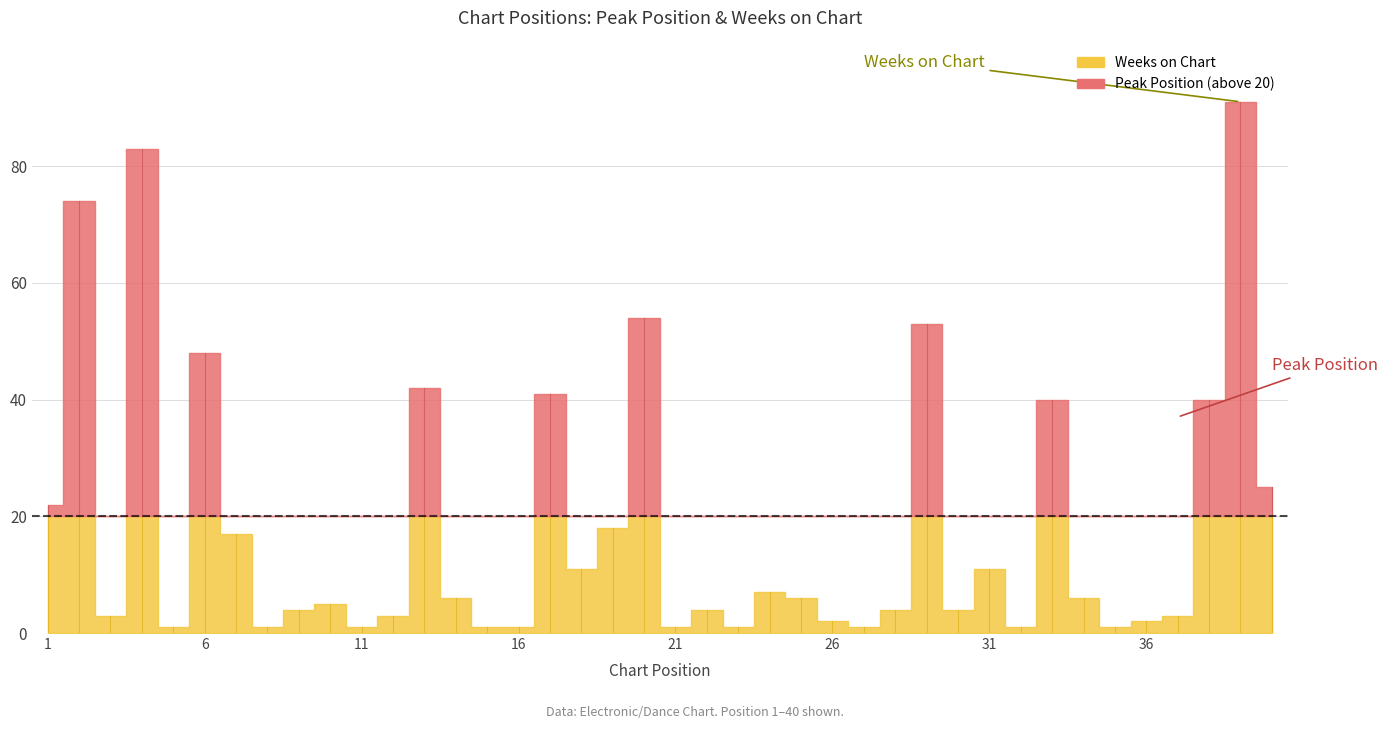

How many lines are shown in the chart?

2